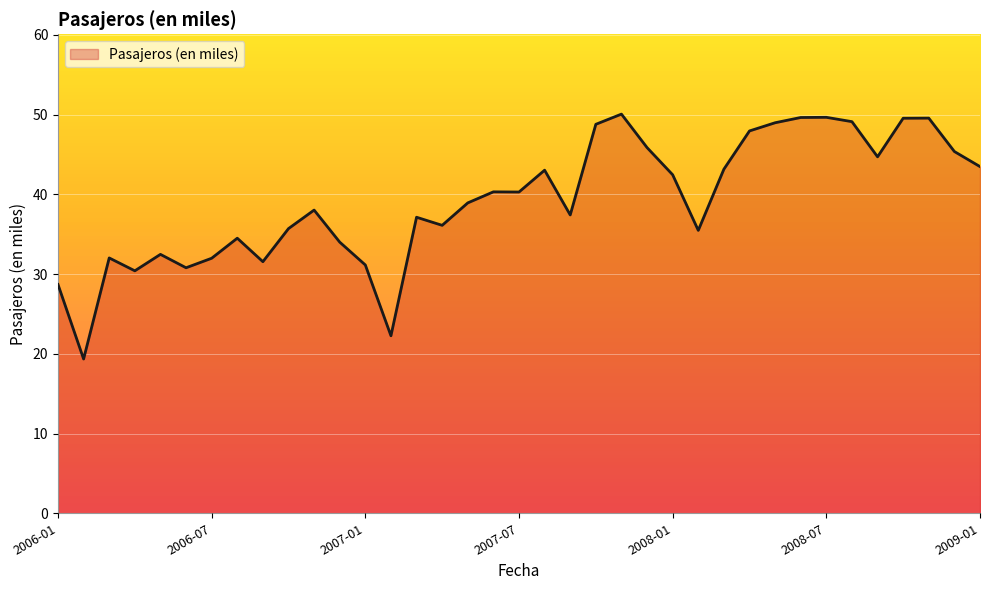

What is the difference between the second highest and minimum values?

30.3